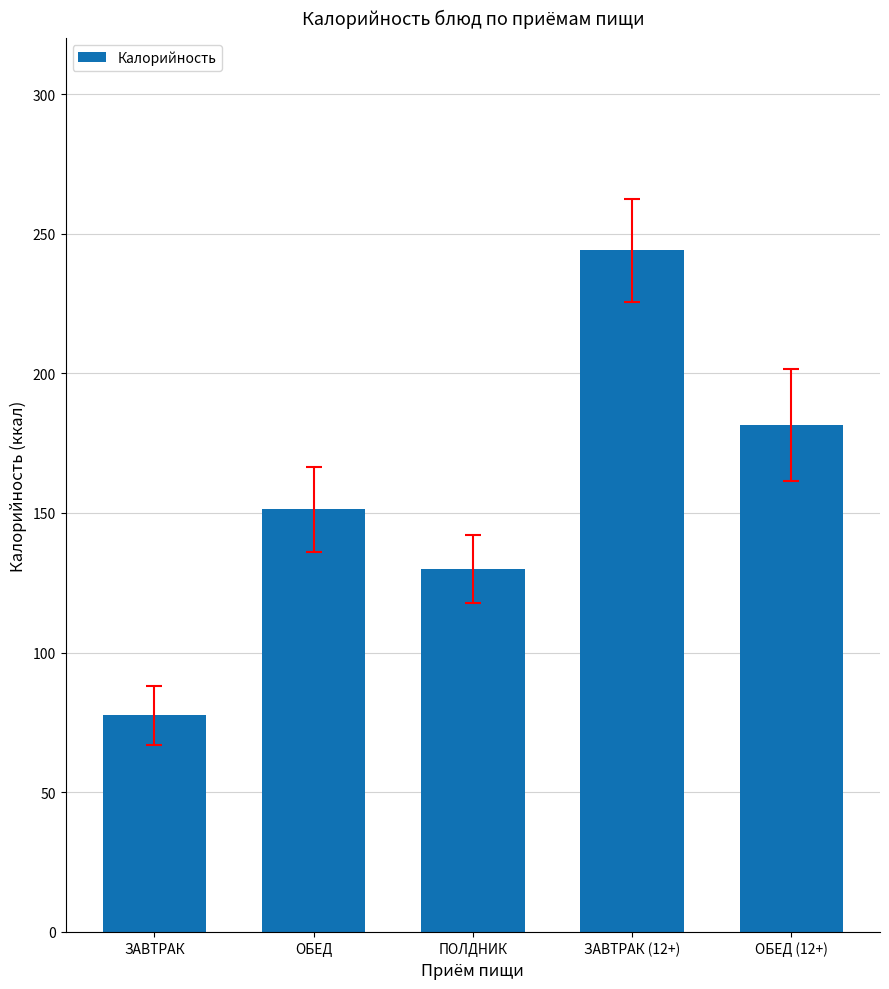

What is the label of the 1st bar from the right?

ОБЕД (12+)